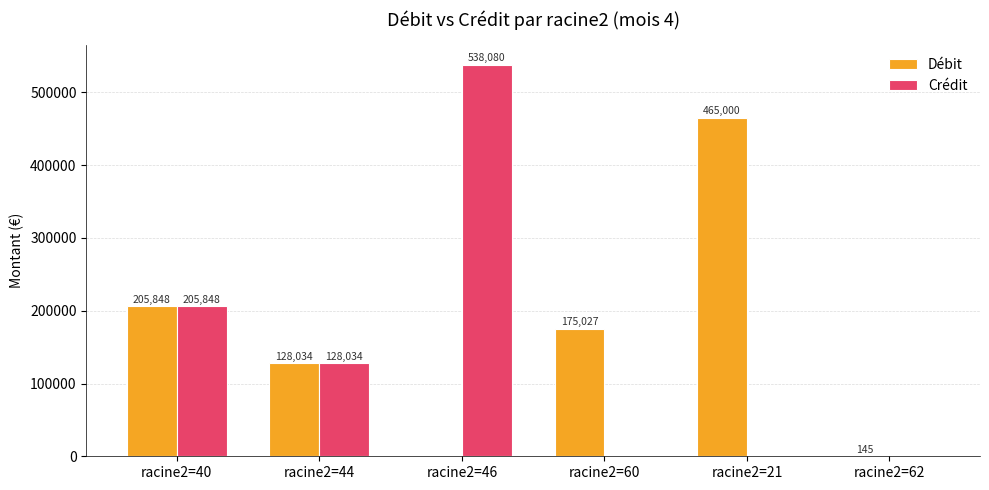

Are the bars horizontal?

No